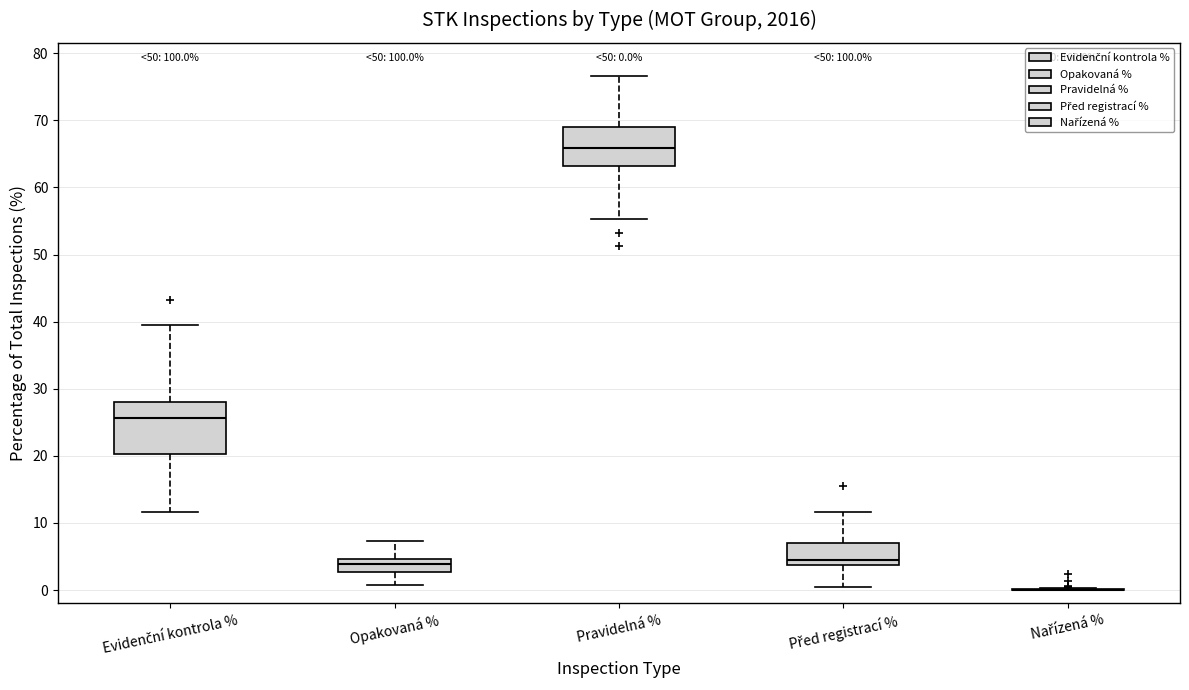

Which box is the tallest, from its lower edge to its upper edge?

Evidenční kontrola %